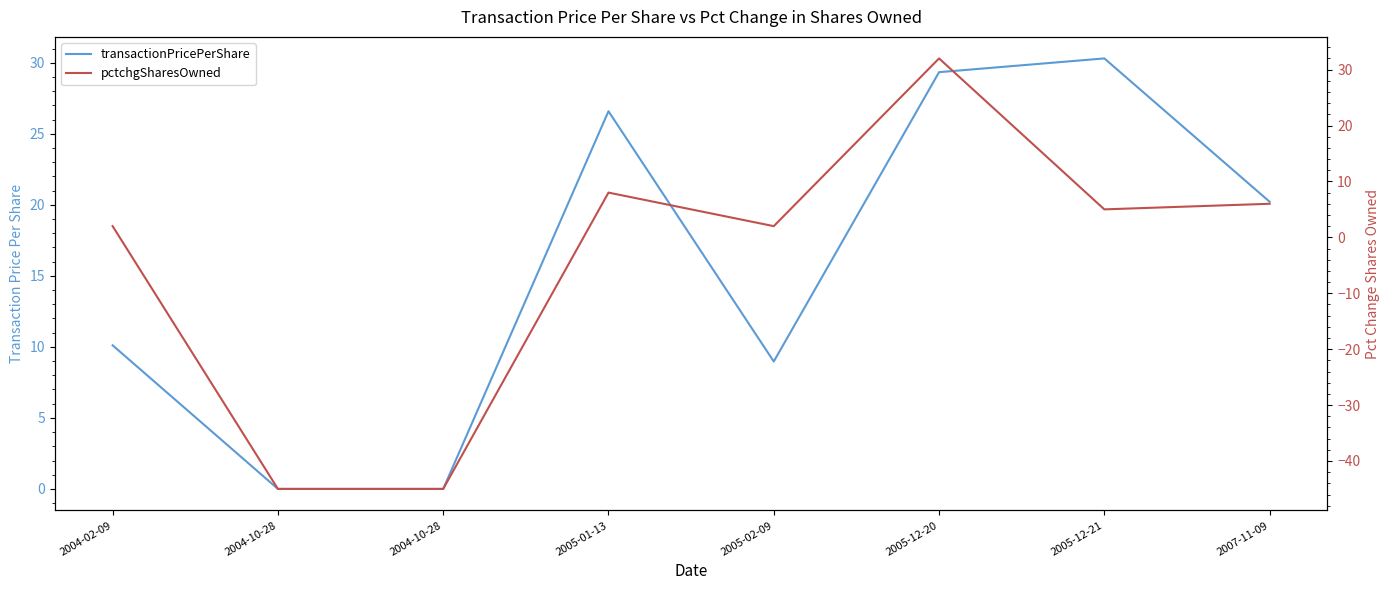

Is the value of transactionPricePerShare at 2004-10-28 greater than the value of pctchgSharesOwned at 2005-02-09?

No